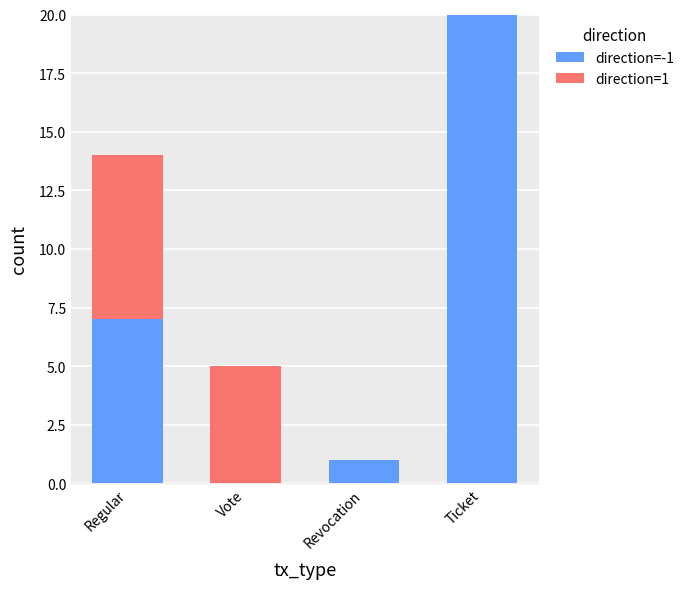

At which category is the sum across all series the highest?

Ticket